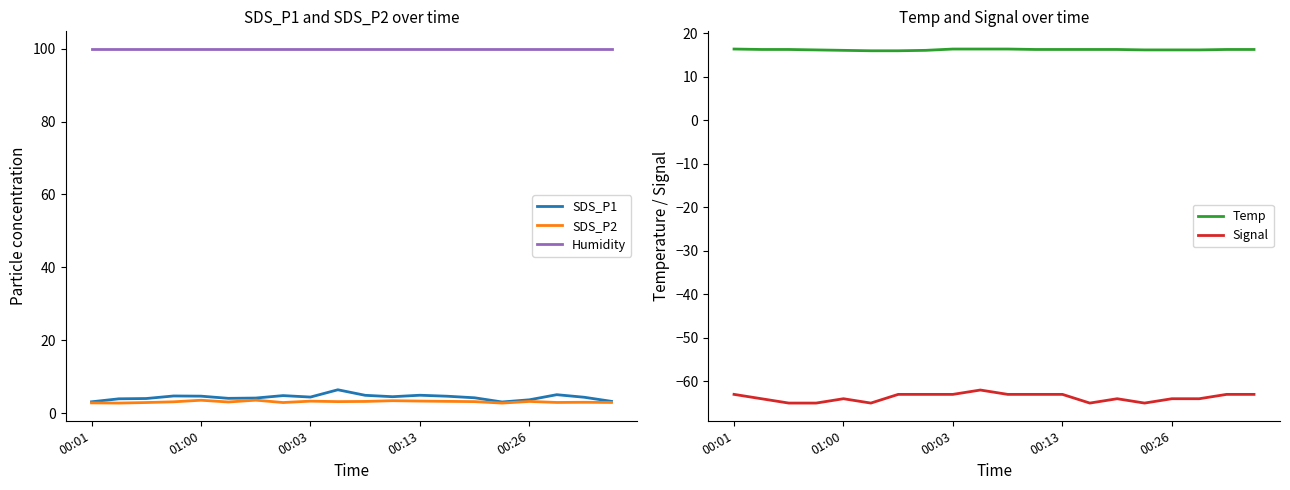

Is this an area chart (filled region under the line)?

No